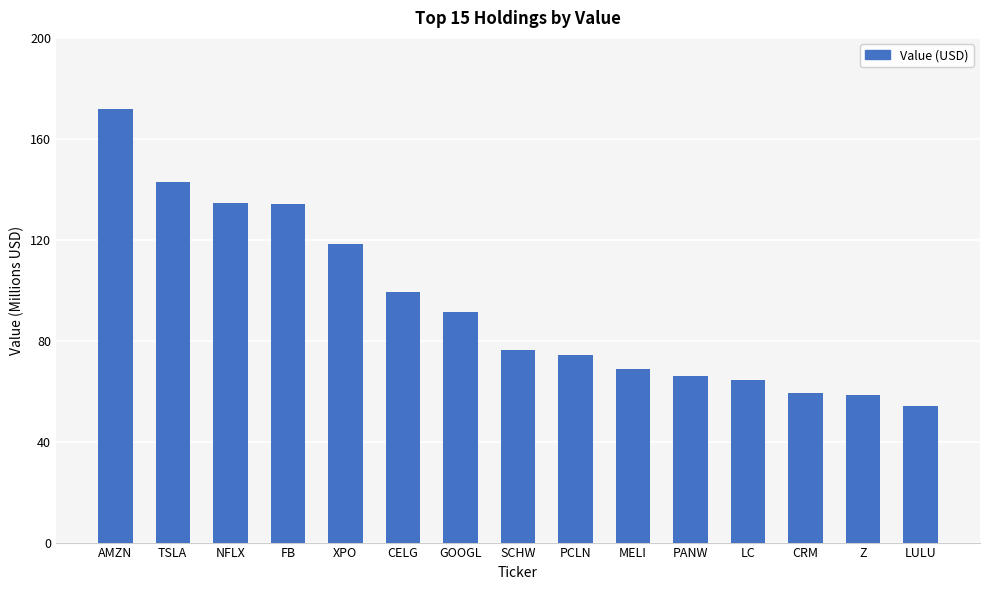

Approximately how many times larger is the value at CRM compared to GOOGL?

0.6